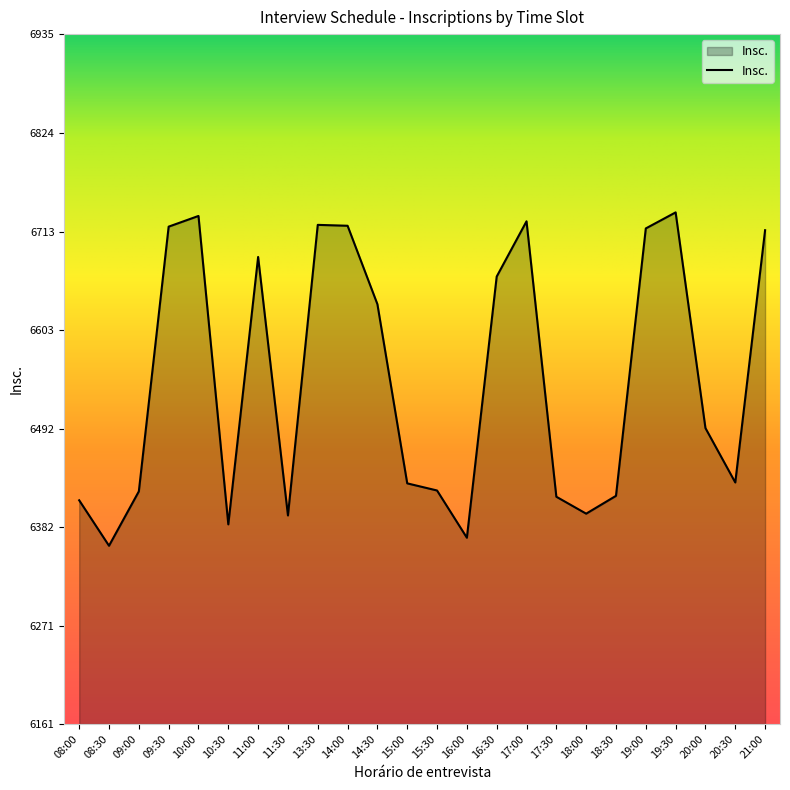

How many interior local peaks (higher than both neighbors) does the data have?

5